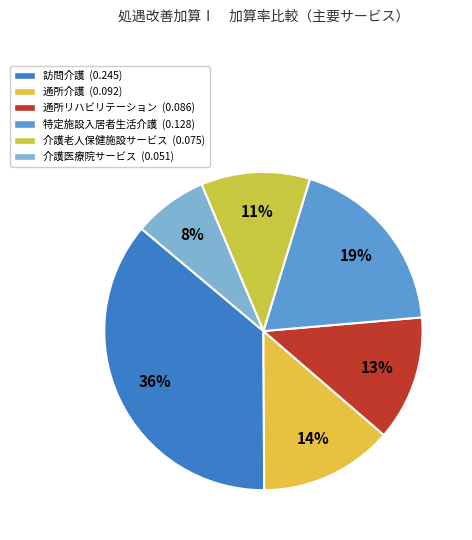

What is the change in value from 訪問介護 to 介護医療院サービス?

-0.2